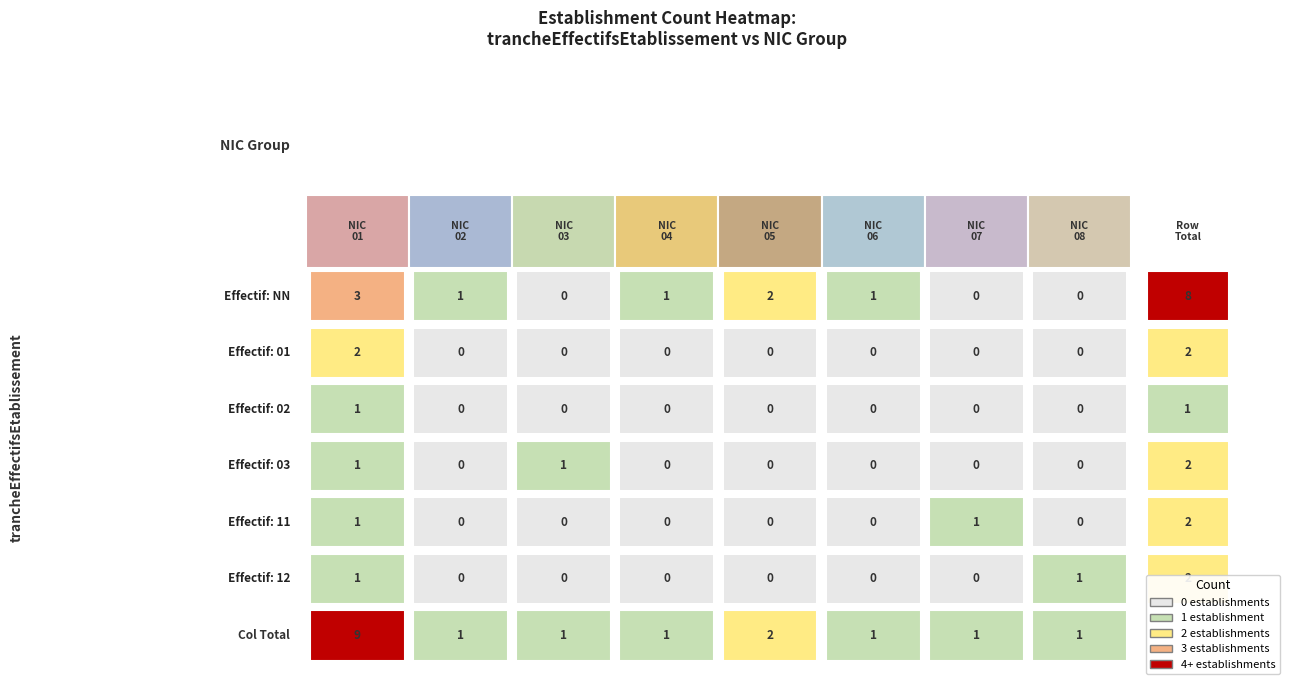

What is the highest value of the 05 series?

2